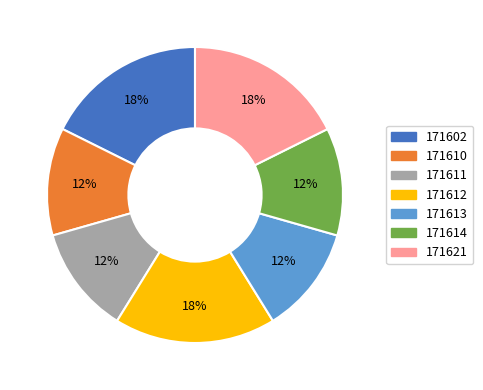

Approximately how many times larger is the value at 171611 compared to 171610?

1.0